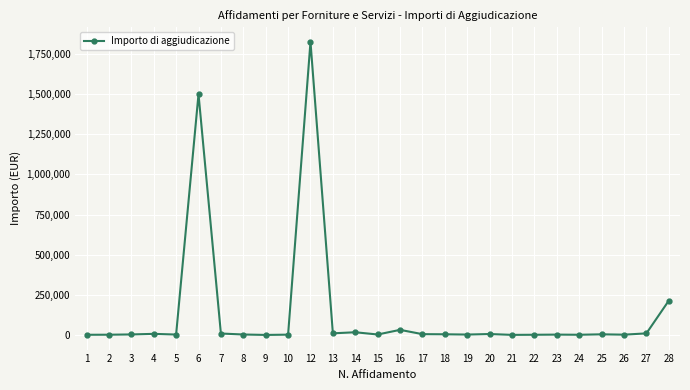

What is the greatest value displayed?

1825329.2